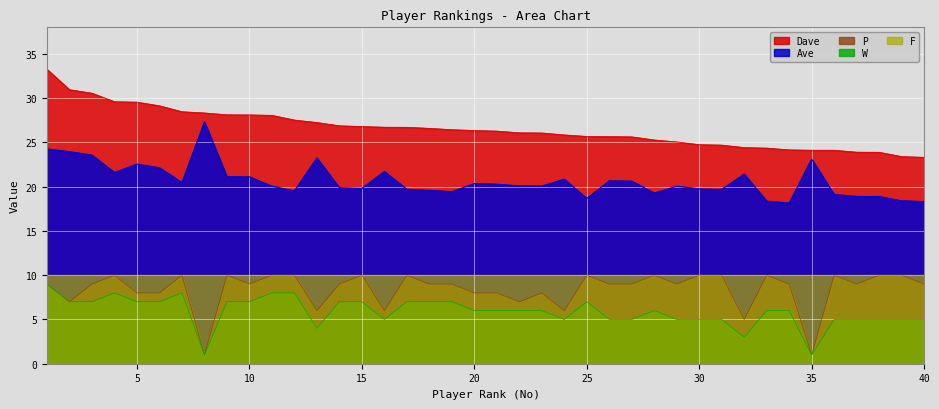

What are all the series names shown in the legend?

Dave, Ave, P, W, F